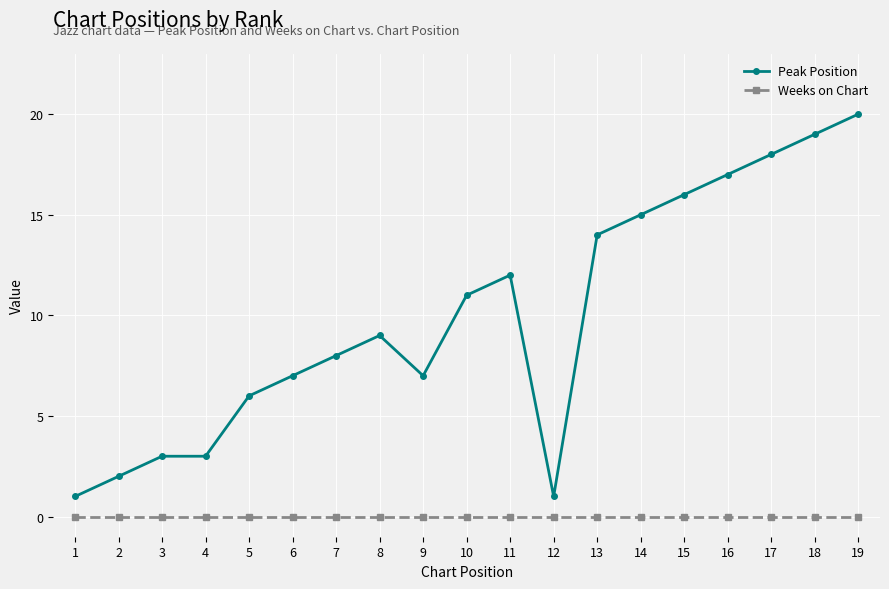

True or false: Peak Position and Weeks on Chart intersect in this chart.

False